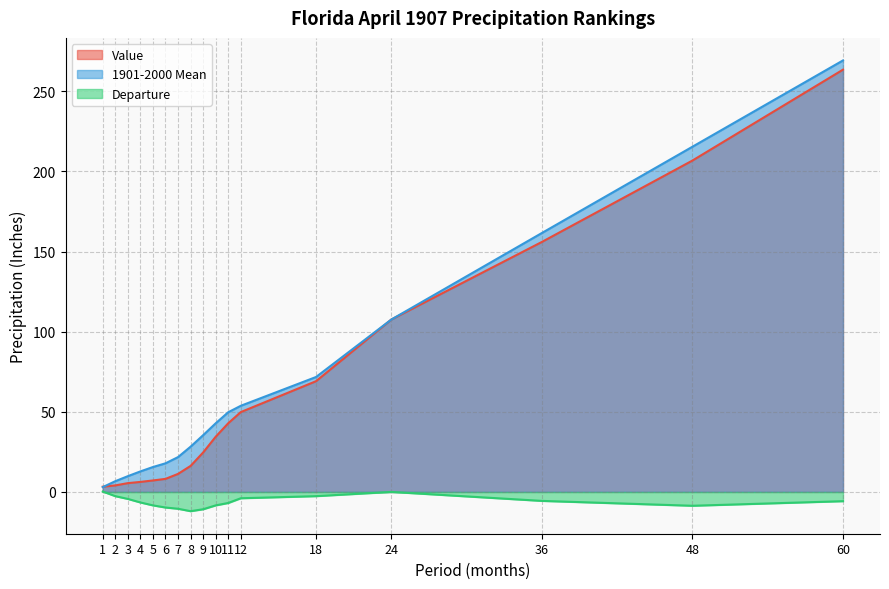

True or false: 1901-2000 Mean has more than 2 interior local peaks.

False